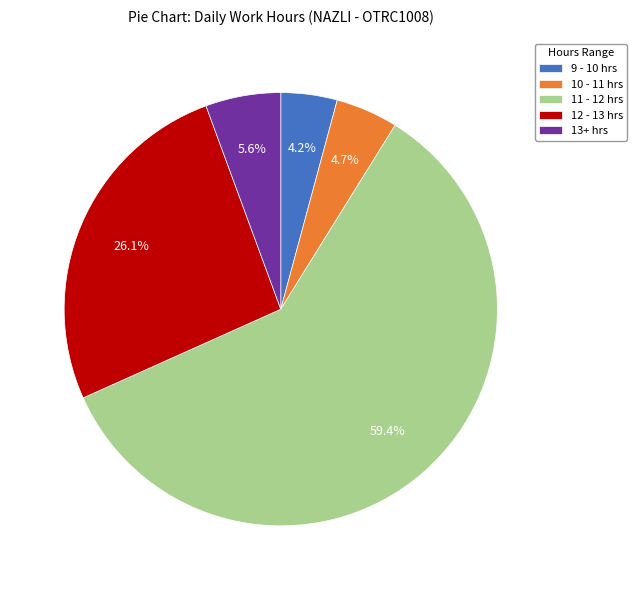

To the nearest percent, what is the average slice percentage?

20%